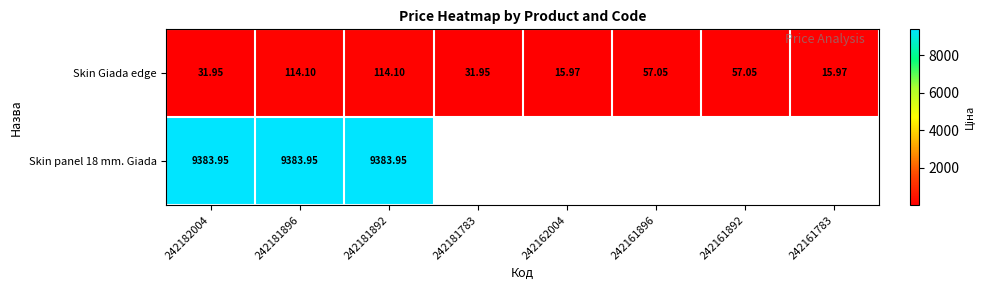

What is the total value across all series at 242181892?

9498.1